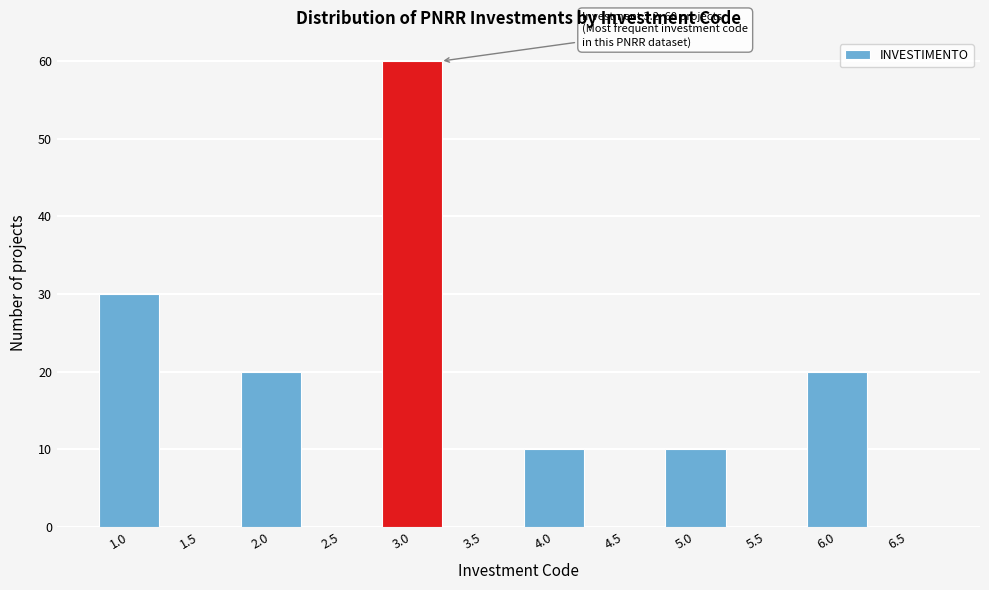

Over which range of the x-axis is the bar tallest?

2.75 to 3.25